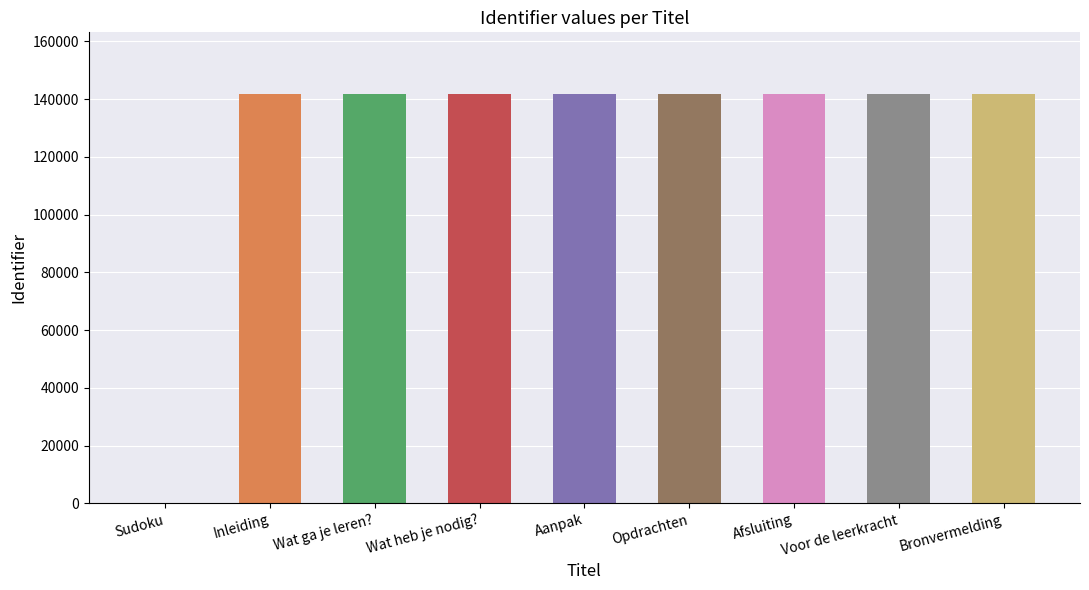

At which category does the chart reach its peak across all series?

Bronvermelding